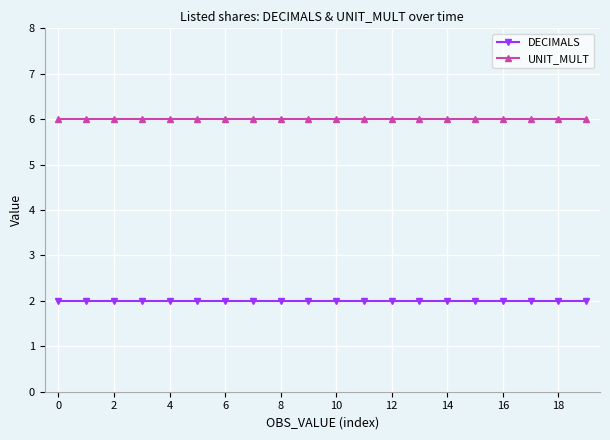

Rank the series by their maximum value, from lowest to highest.

DECIMALS, UNIT_MULT